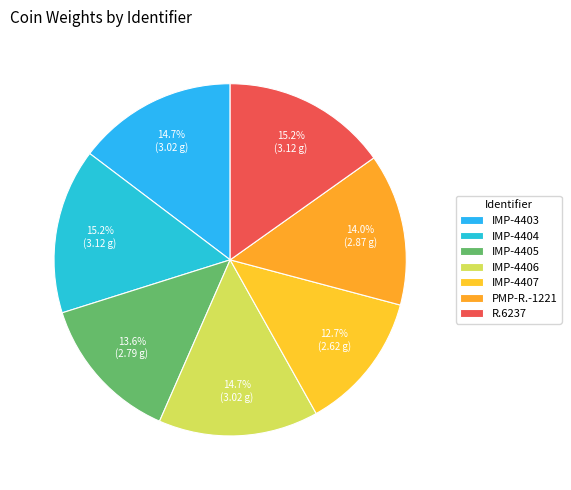

Count the number of slices in the pie.

7